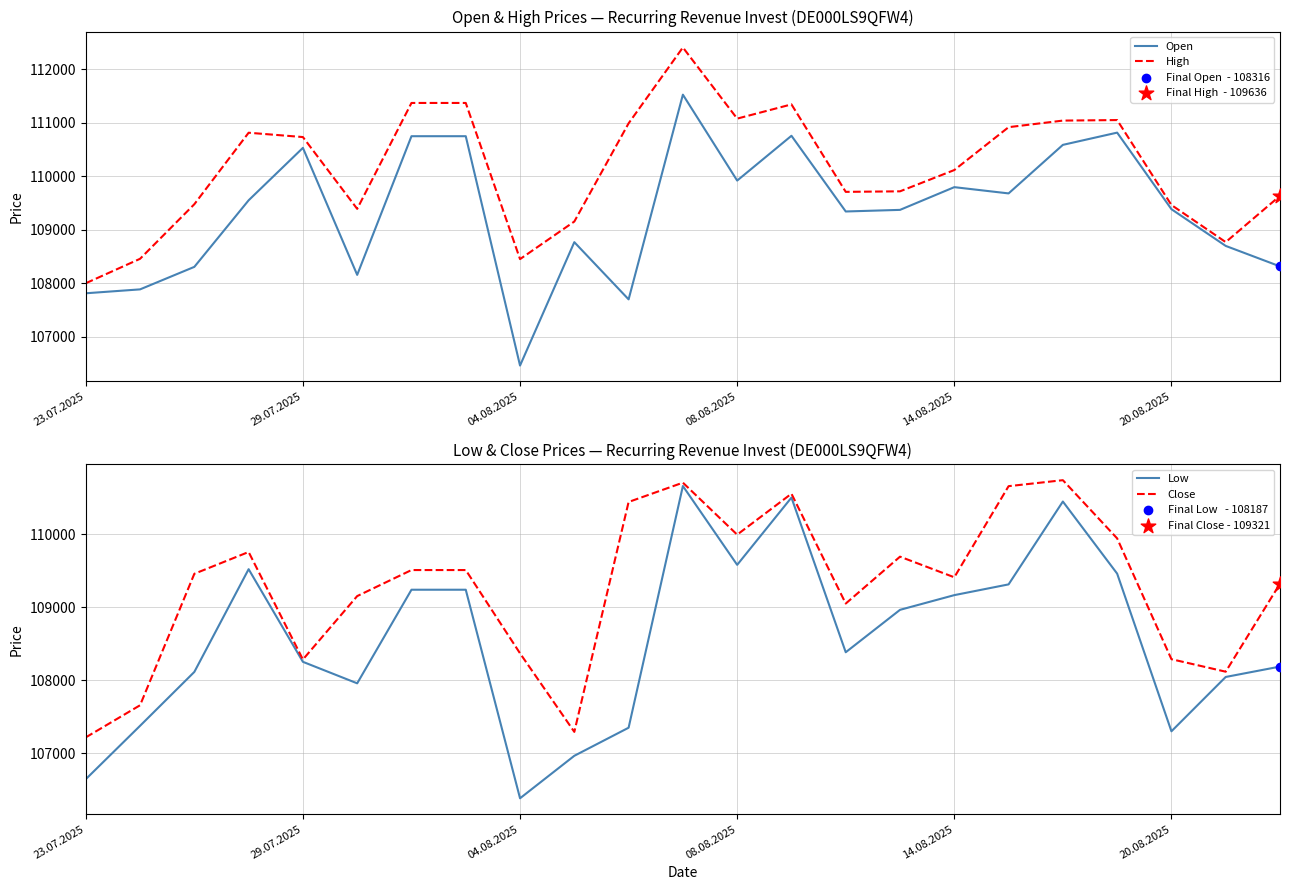

What are all the series names shown in the legend?

Open, High, Low, Close